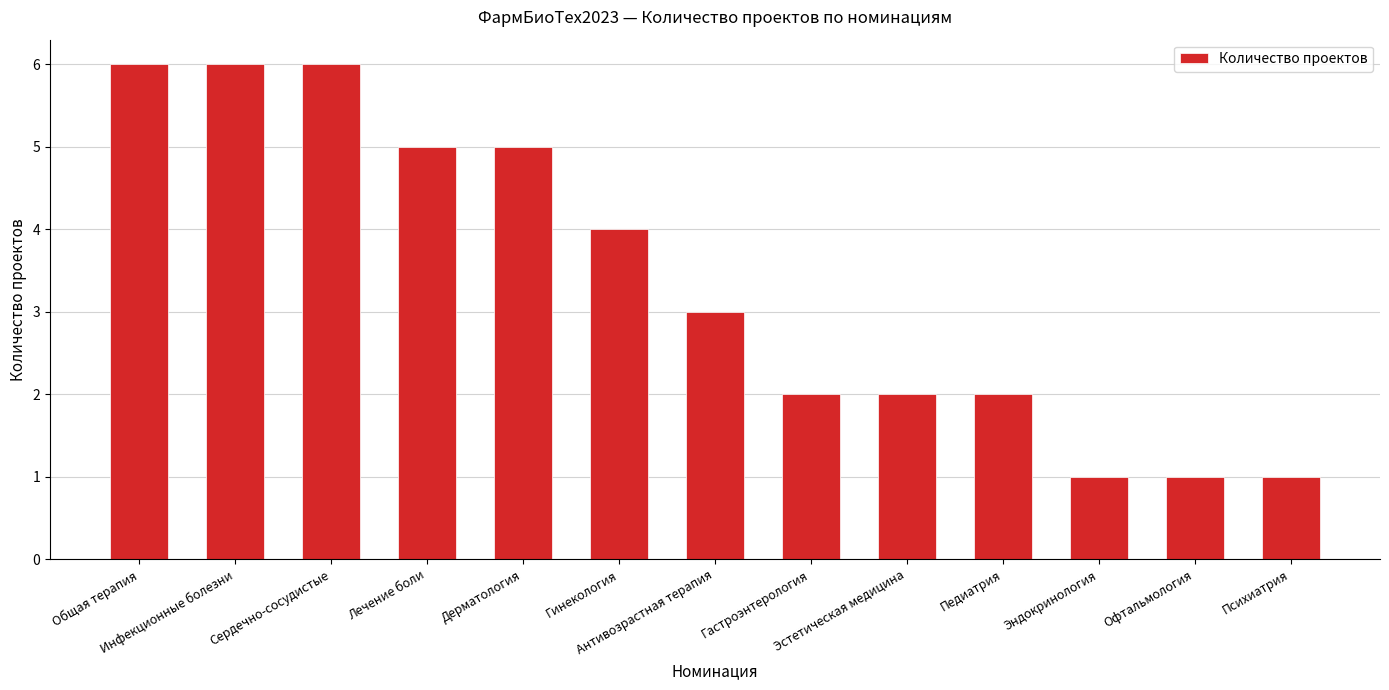

What position from the right is Лечение боли?

10